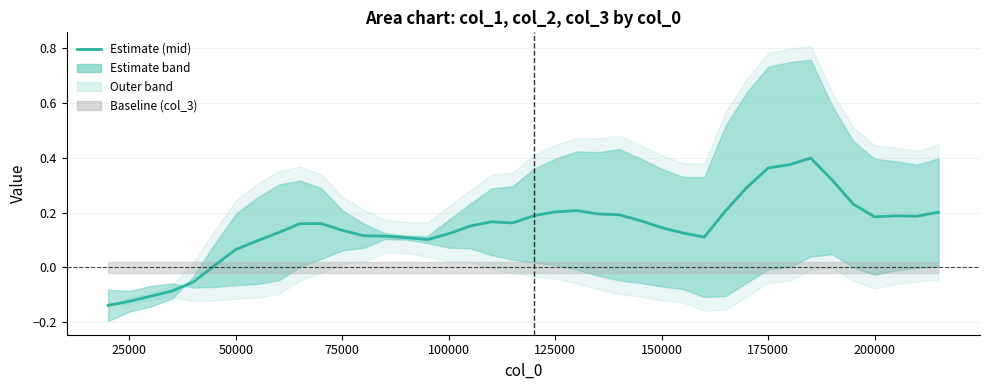

How many values exceed 0?

35